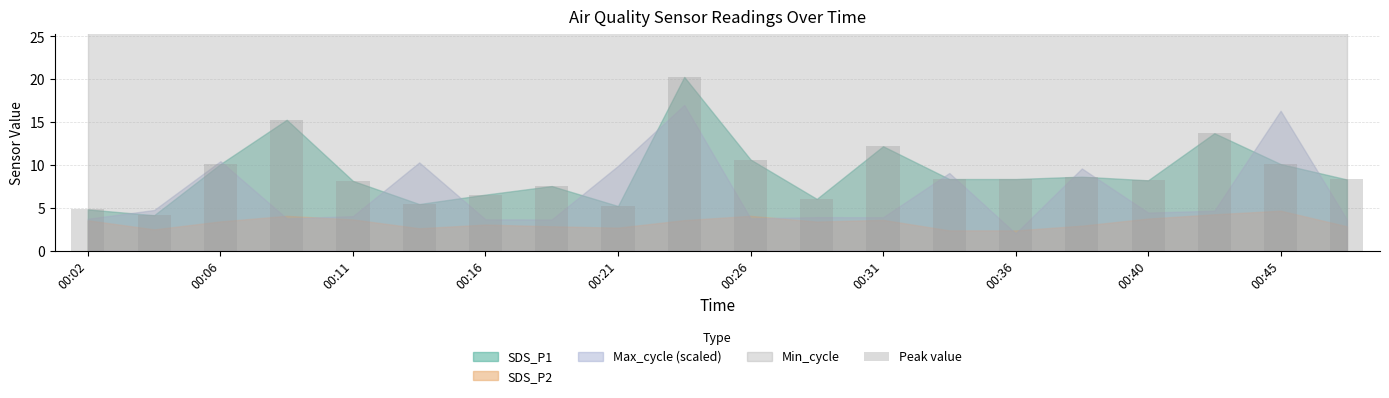

What is the difference between the second highest and minimum values?

11.1